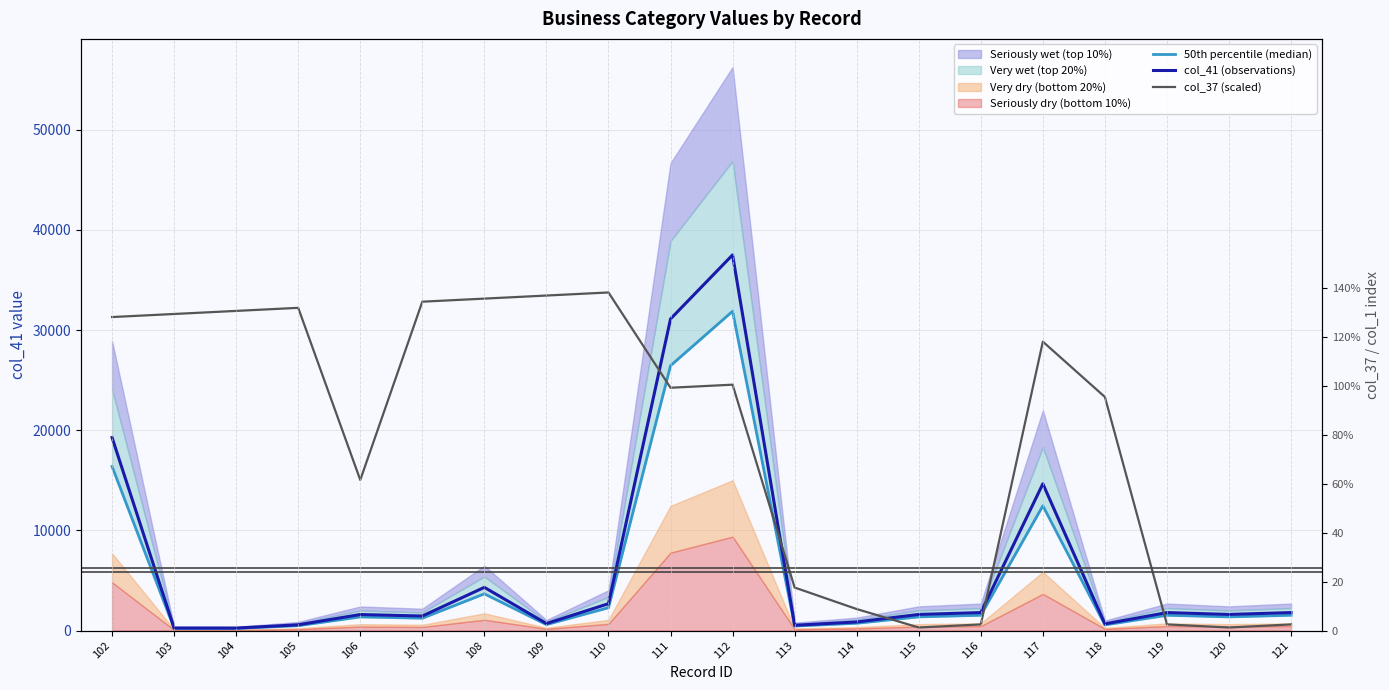

True or false: 50th percentile (median) and col_41 (observations) cross at least once.

False